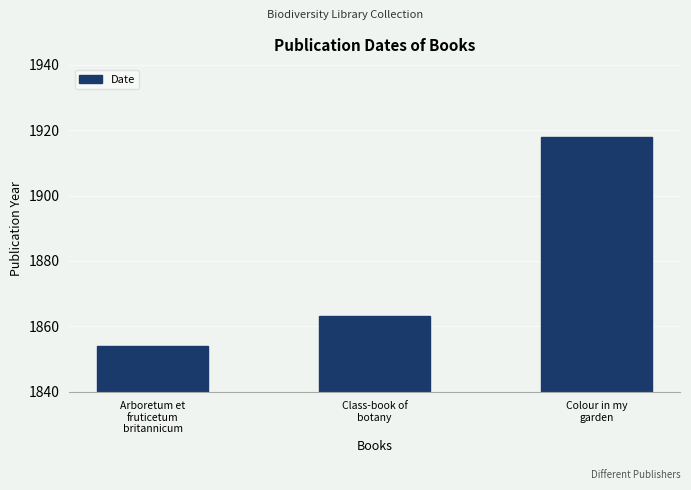

What is the sum of all values?

5635